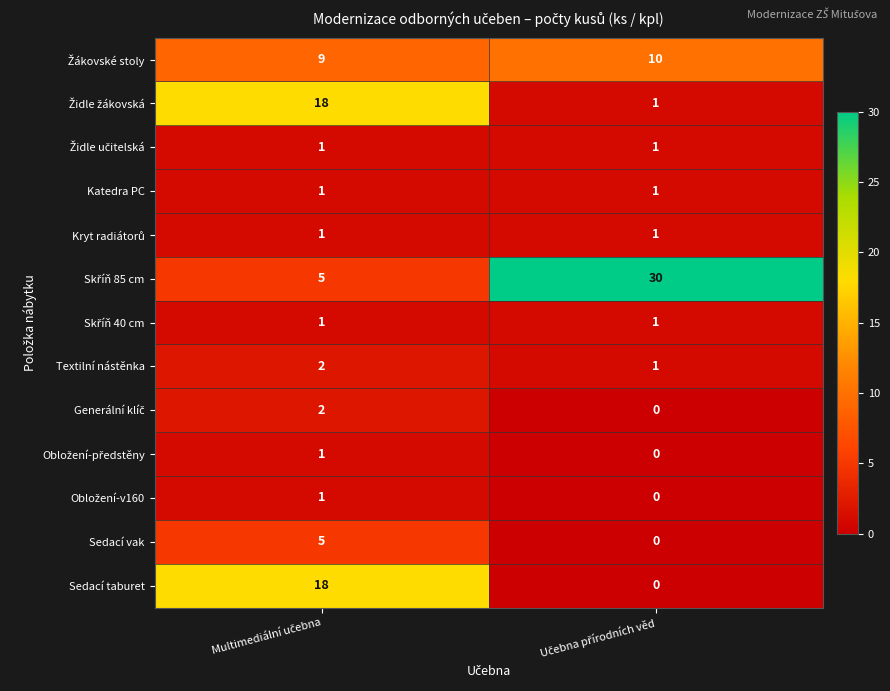

What is the average value of the Sedací taburet series?

9